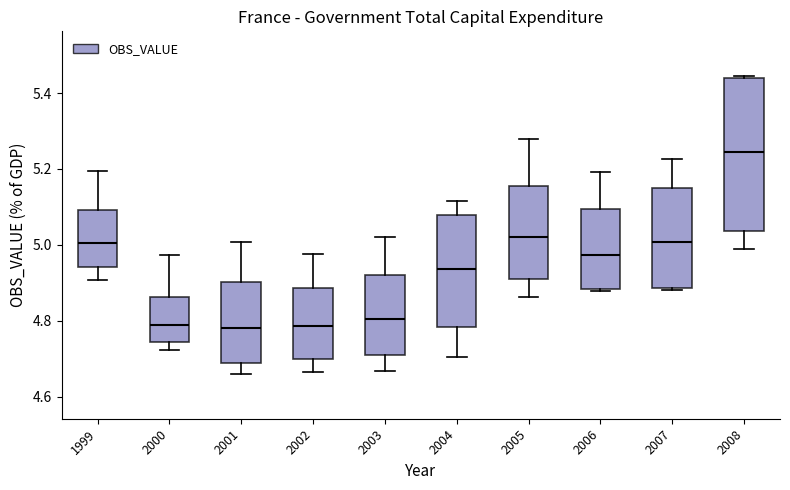

Which box is the tallest, from its lower edge to its upper edge?

2008